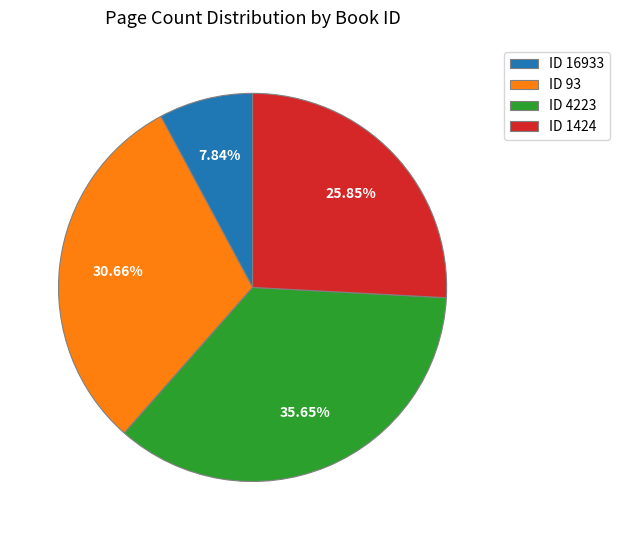

Approximately how many times larger is the value at ID 1424 compared to ID 93?

0.8